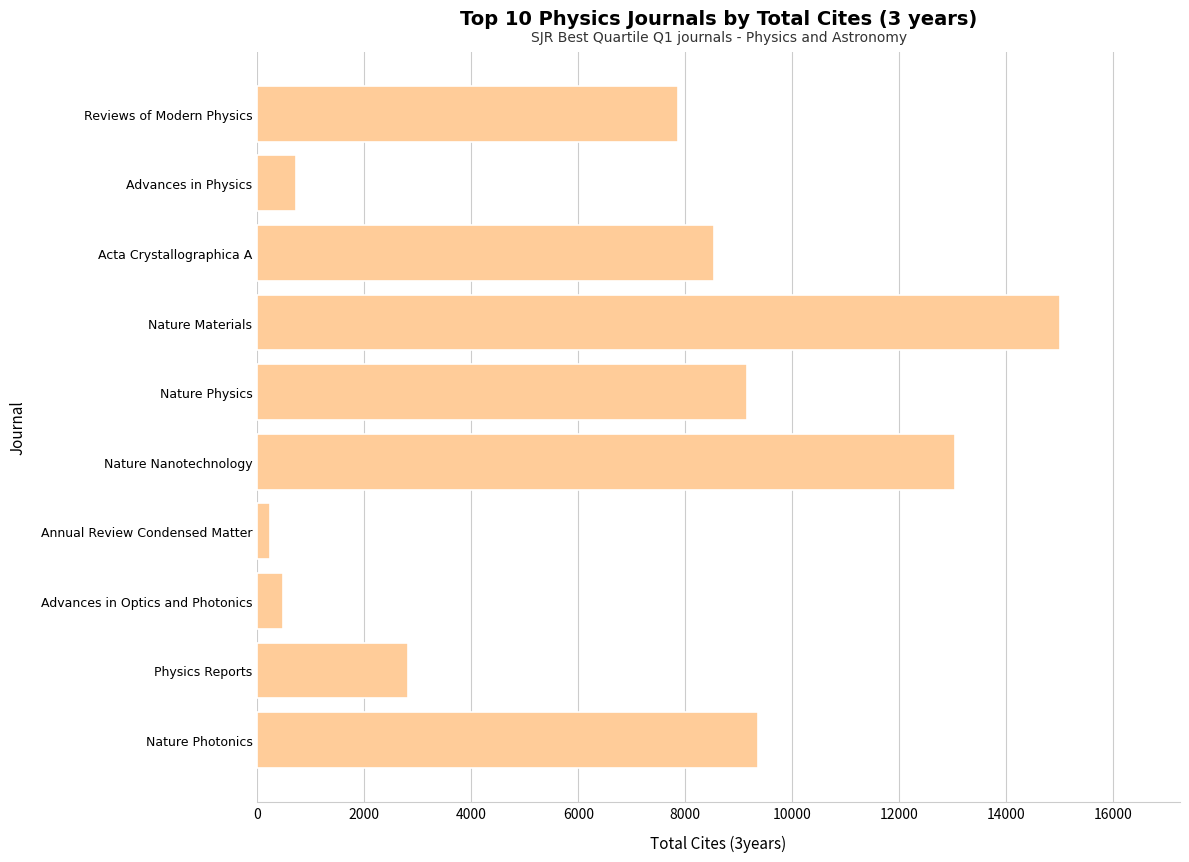

What is the maximum value shown in the chart?

14996